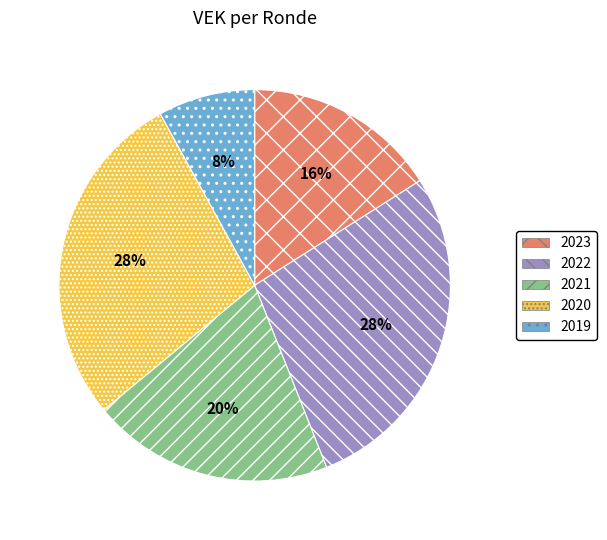

To the nearest percent, what is the combined percentage of 2022 and 2019?

36%